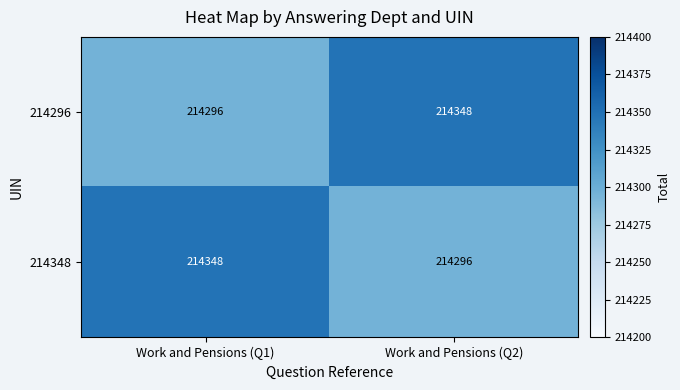

How many data points in 214348 are less than 214348?

1